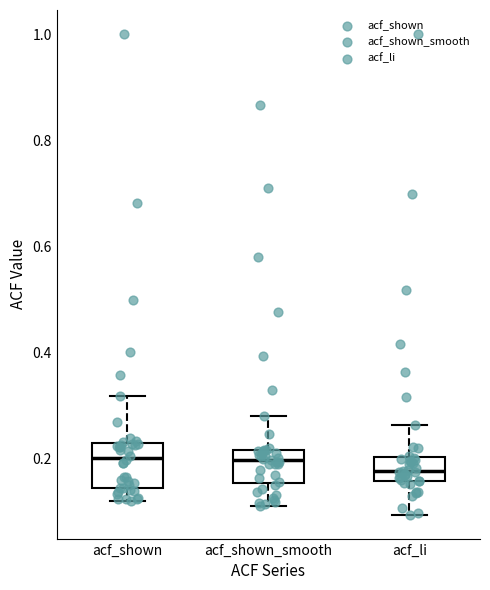

Reading left to right, read every box against the y-axis: the position of its median line, the range the box covers, and the ends of its whiskers. The values are not printed on the chart, so give them approximately, as read against the axis.

acf_shown: median 0.20, box 0.14 to 0.22, whiskers 0.12 to 0.32
acf_shown_smooth: median 0.20, box 0.16 to 0.22, whiskers 0.12 to 0.28
acf_li: median 0.18, box 0.16 to 0.20, whiskers 0.10 to 0.26